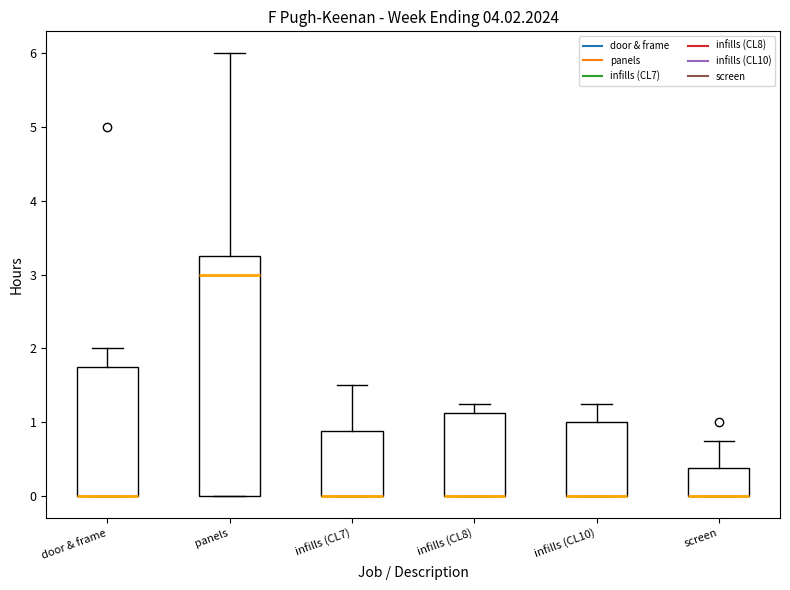

Reading left to right, transcribe this box plot: for each box, give where its median line is, the range the box spans, and where its two whiskers end, as read against the y-axis. The values are not printed on the chart, so give them approximately, as read against the axis.

door & frame: median 0.0 (drawn on the box's lower edge), box 0.0 to 1.8, whiskers 0.0 to 2.0
panels: median 3.0, box 0.0 to 3.3, whiskers 0.0 to 6.0
infills (CL7): median 0.0 (drawn on the box's lower edge), box 0.0 to 0.9, whiskers 0.0 to 1.5
infills (CL8): median 0.0 (drawn on the box's lower edge), box 0.0 to 1.1, whiskers 0.0 to 1.3
infills (CL10): median 0.0 (drawn on the box's lower edge), box 0.0 to 1.0, whiskers 0.0 to 1.3
screen: median 0.0 (drawn on the box's lower edge), box 0.0 to 0.4, whiskers 0.0 to 0.8